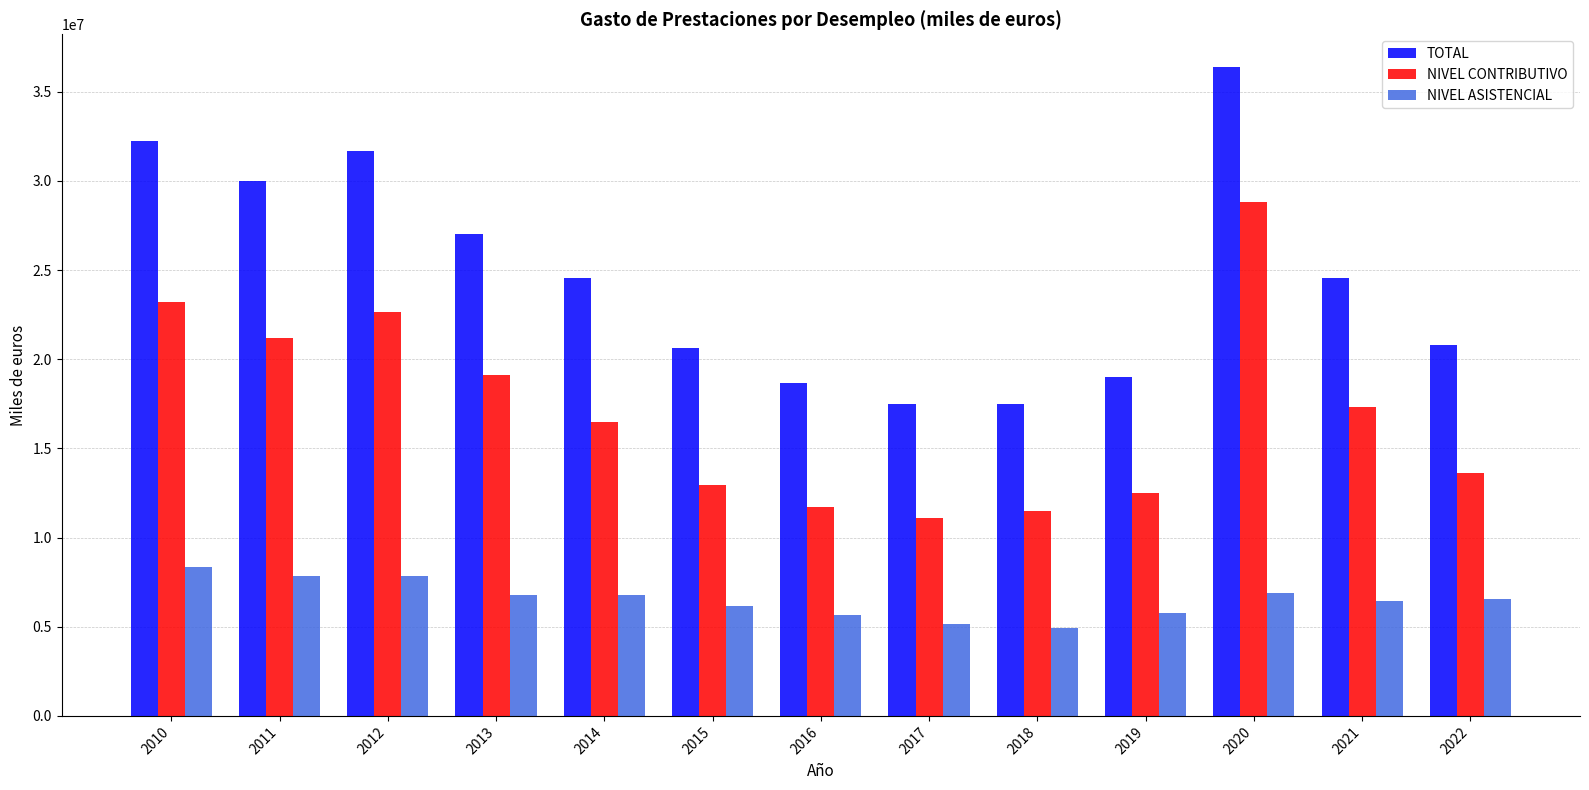

Is it true that NIVEL ASISTENCIAL equals 9161536.5 at 2022?

False